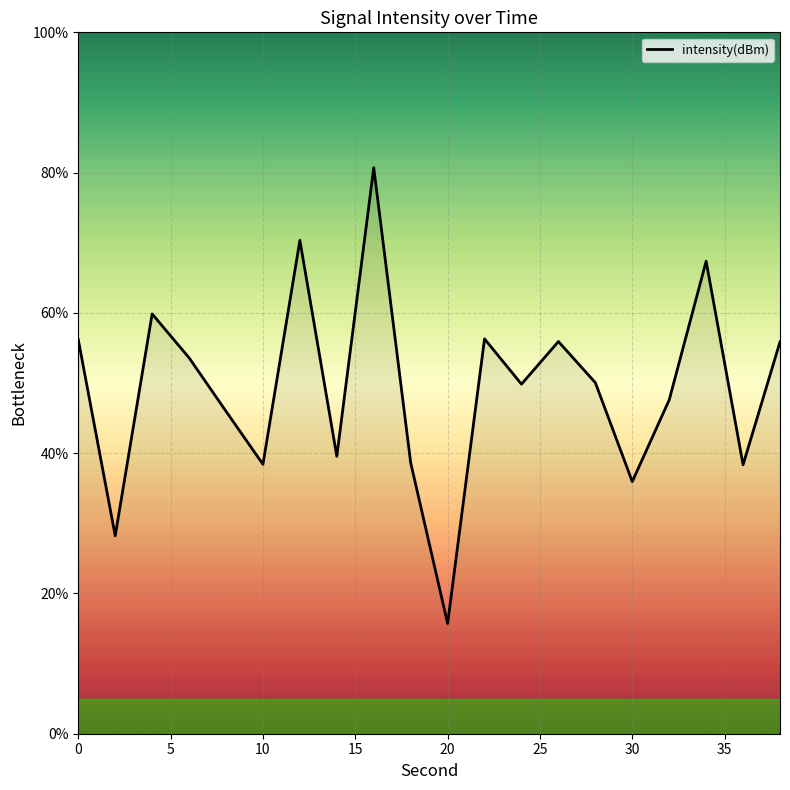

True or false: there are more than 1 points higher than both neighbors.

True